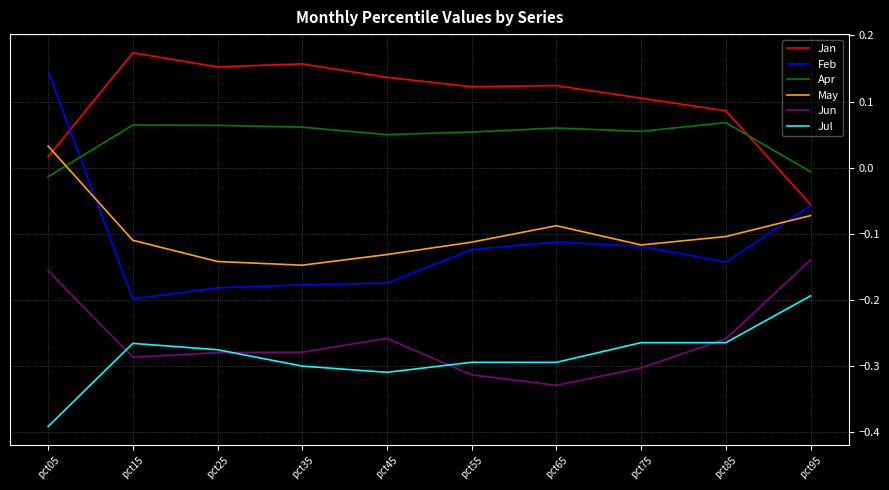

At which label does Jun reach its minimum?

pct65